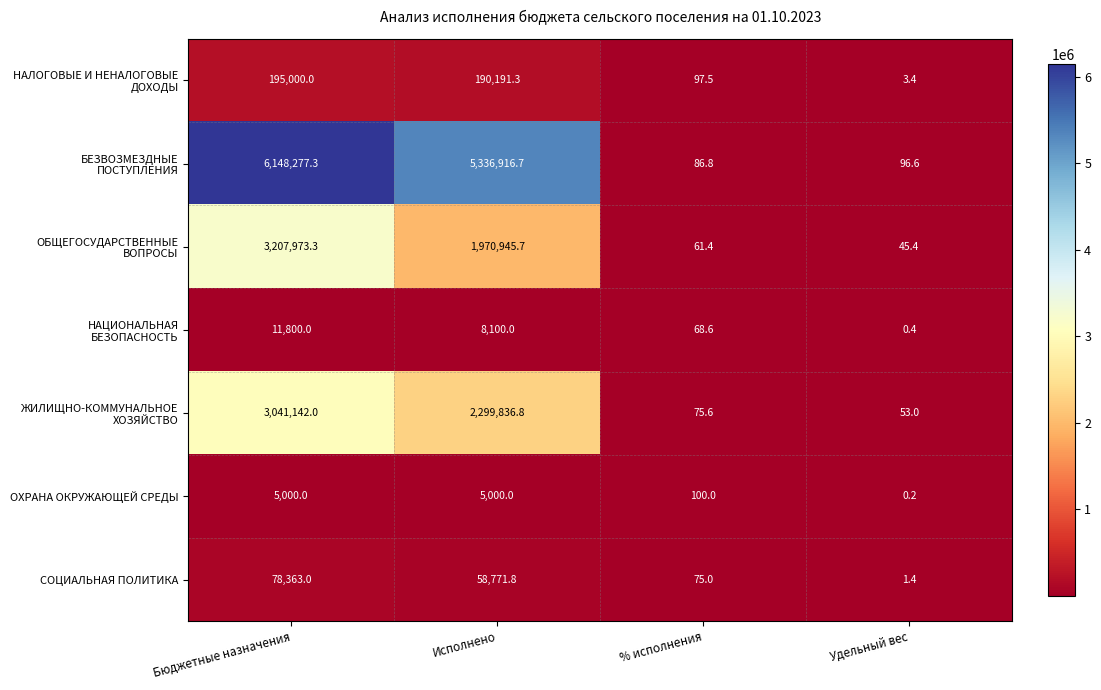

What is the difference between the second highest and second lowest values in the БЕЗВОЗМЕЗДНЫЕ ПОСТУПЛЕНИЯ series?

5336820.1